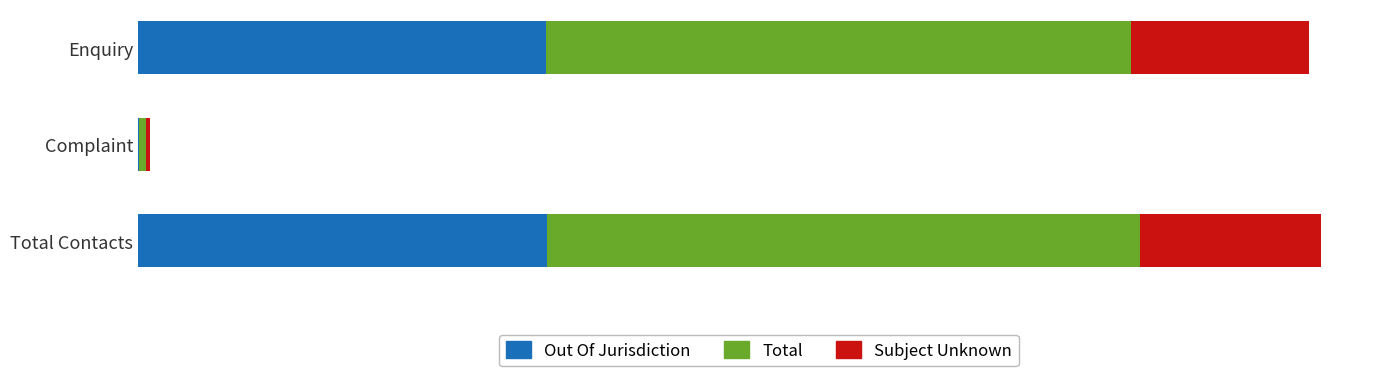

List the series in order of their peak value, highest first.

Total, Out Of Jurisdiction, Subject Unknown